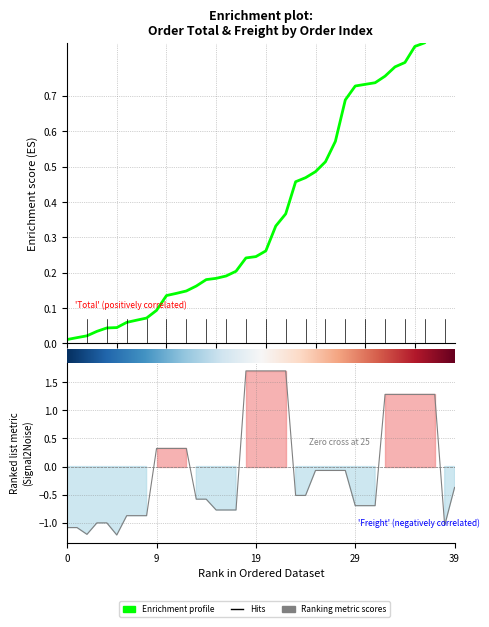

At which category is the sum across all series the highest?

37